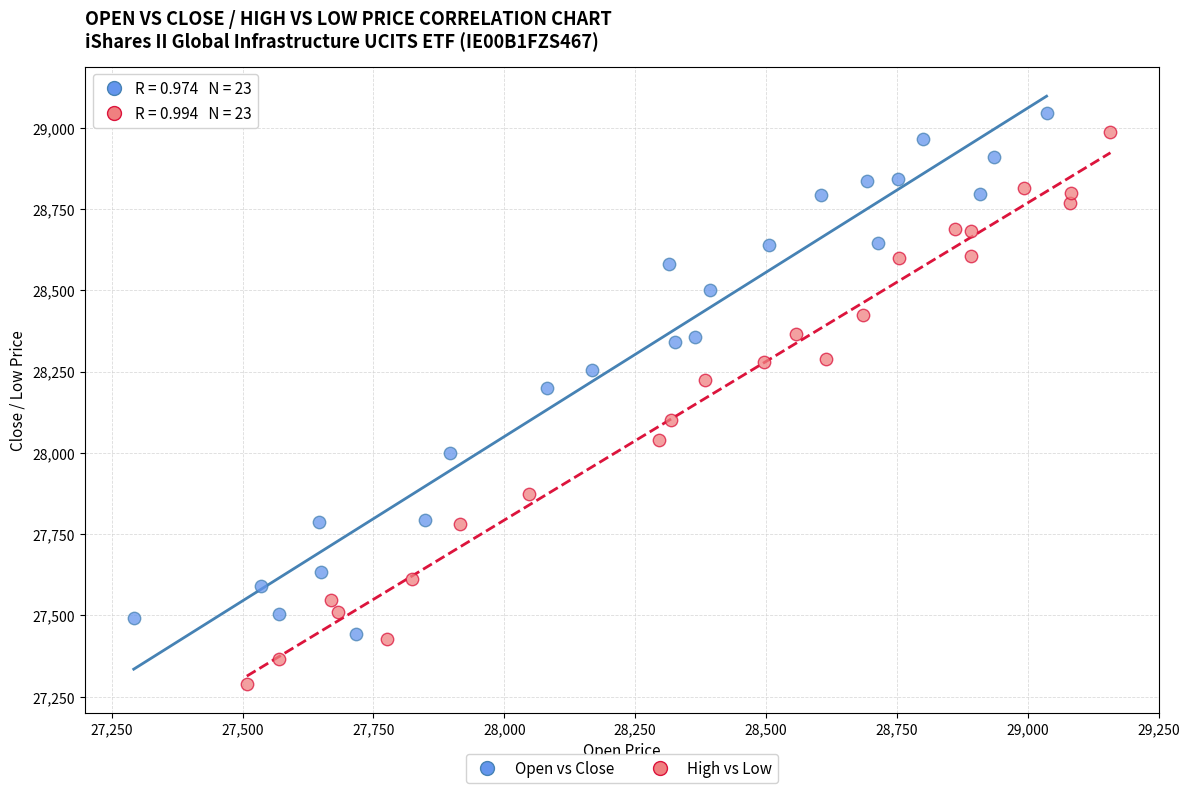

What are all the series names shown in the legend?

Open vs Close, High vs Low